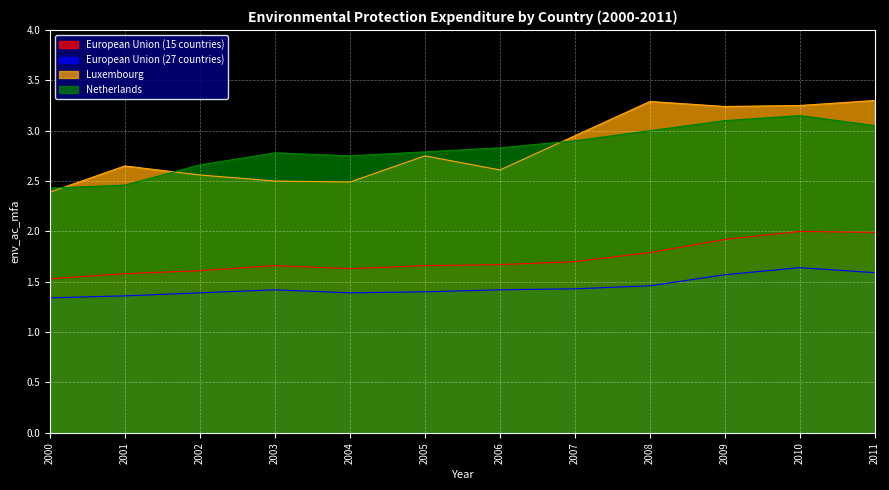

Between 2001 and 2003, which series saw the biggest shift?

Netherlands